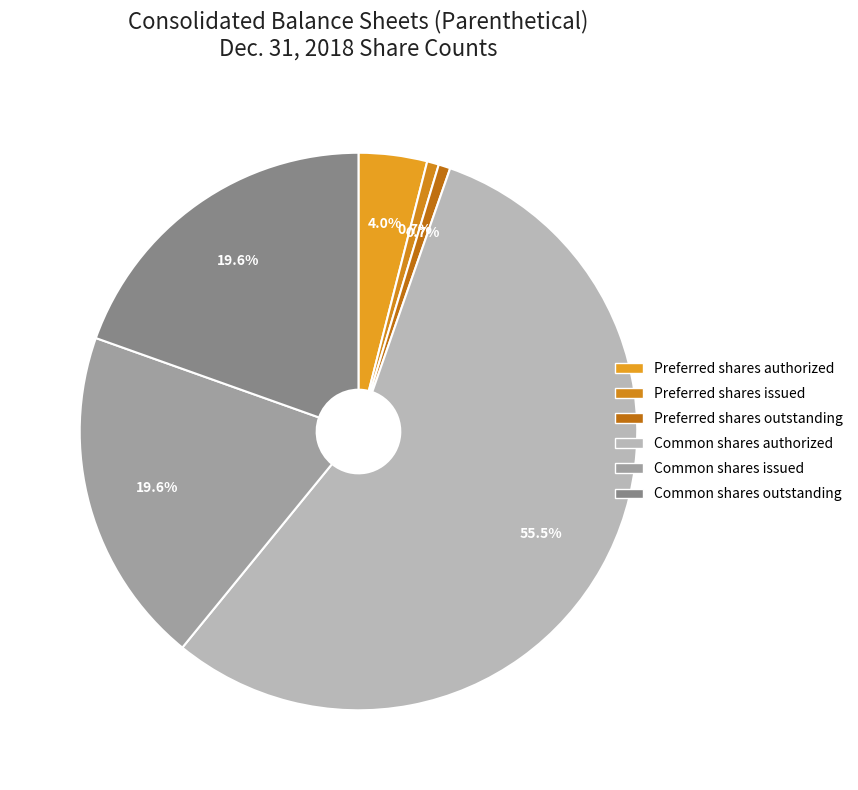

To the nearest percent, what is the average slice percentage?

17%